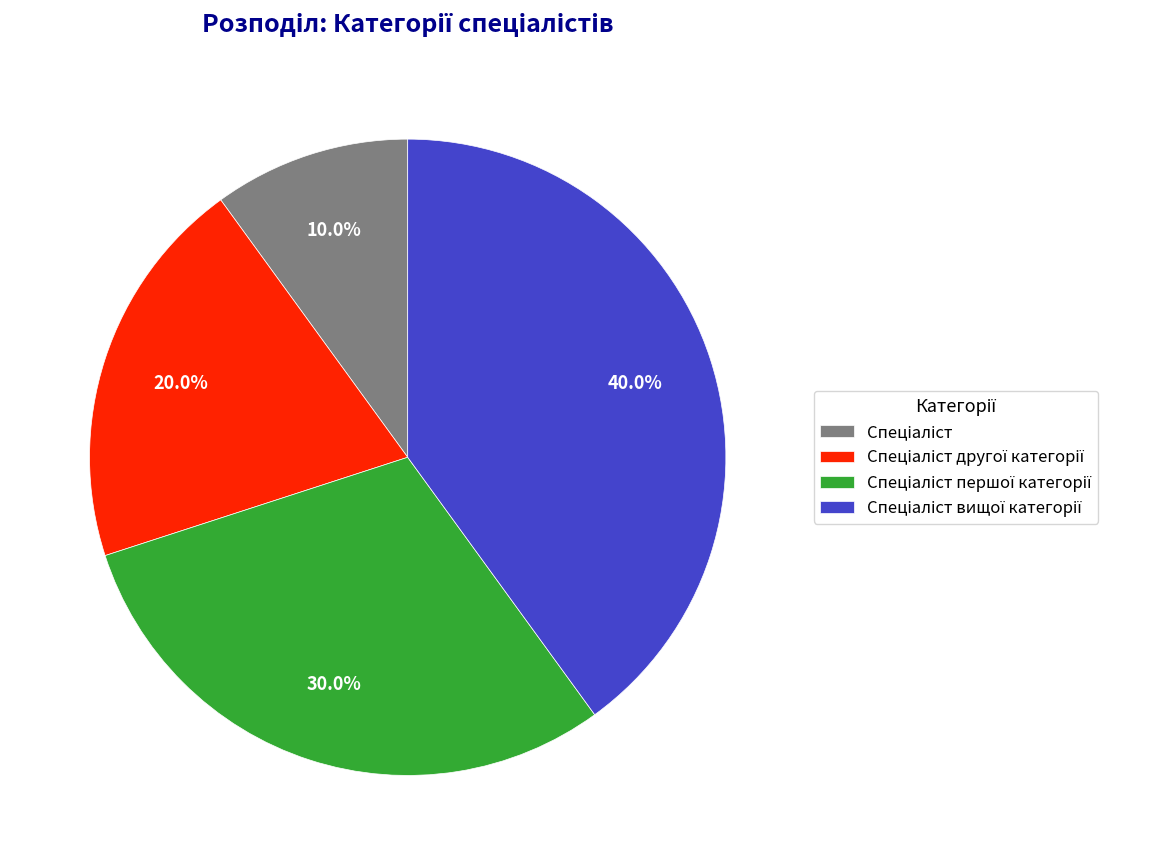

Is there a majority slice in this chart?

No